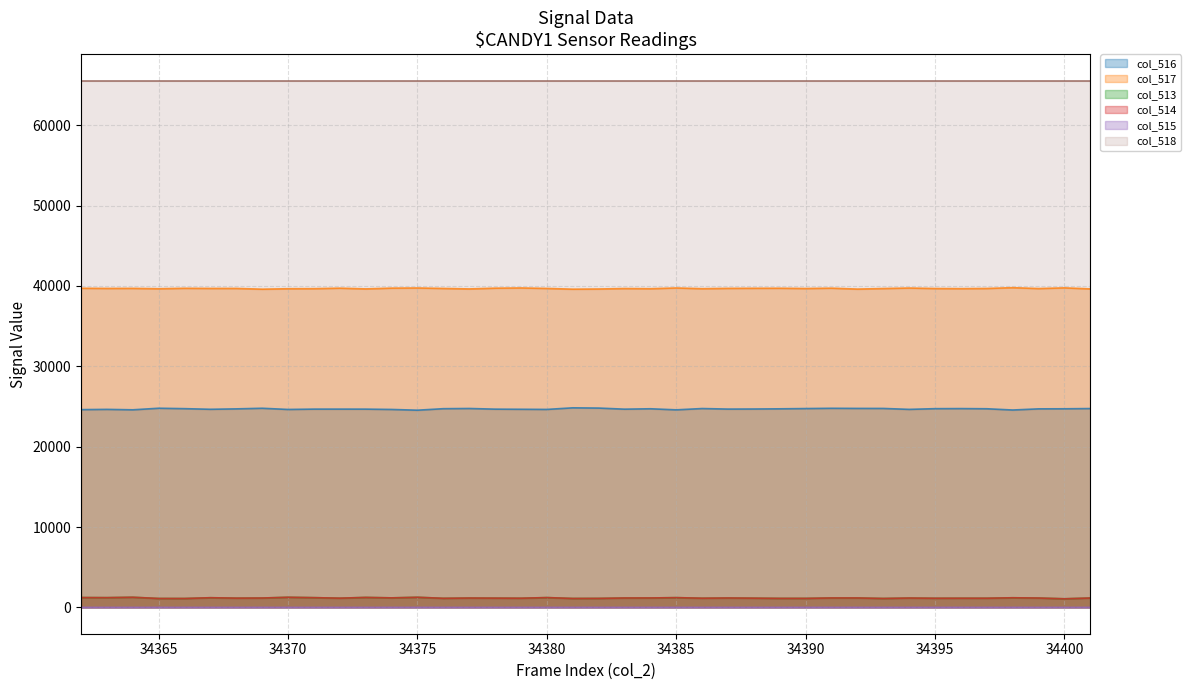

How many distinct data groups are displayed?

6